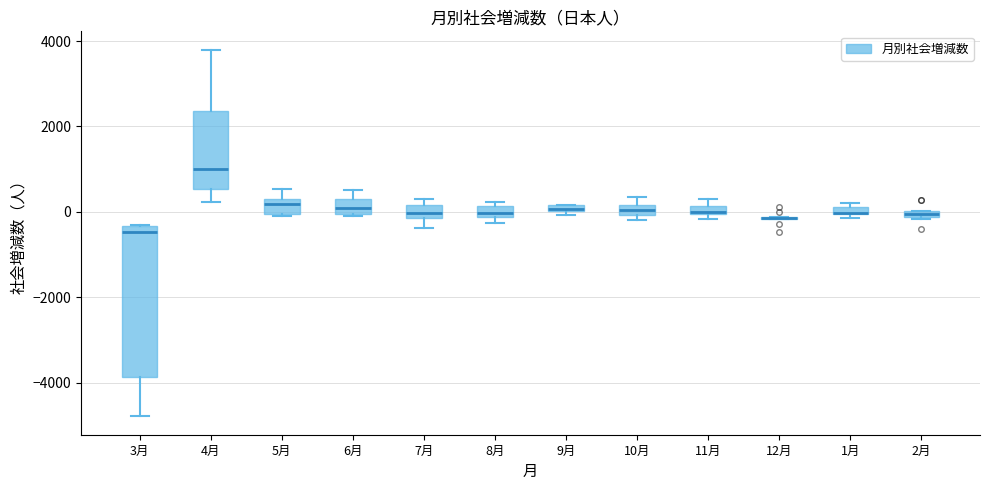

Where does the median line of the box for 8月 sit on the y-axis? The values are not printed on the chart, so give them approximately, as read against the axis.

0